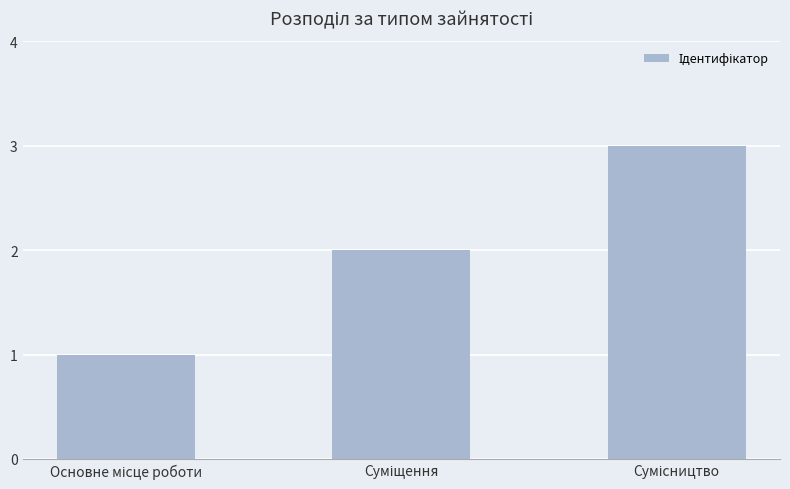

How many data points does each series have?

3